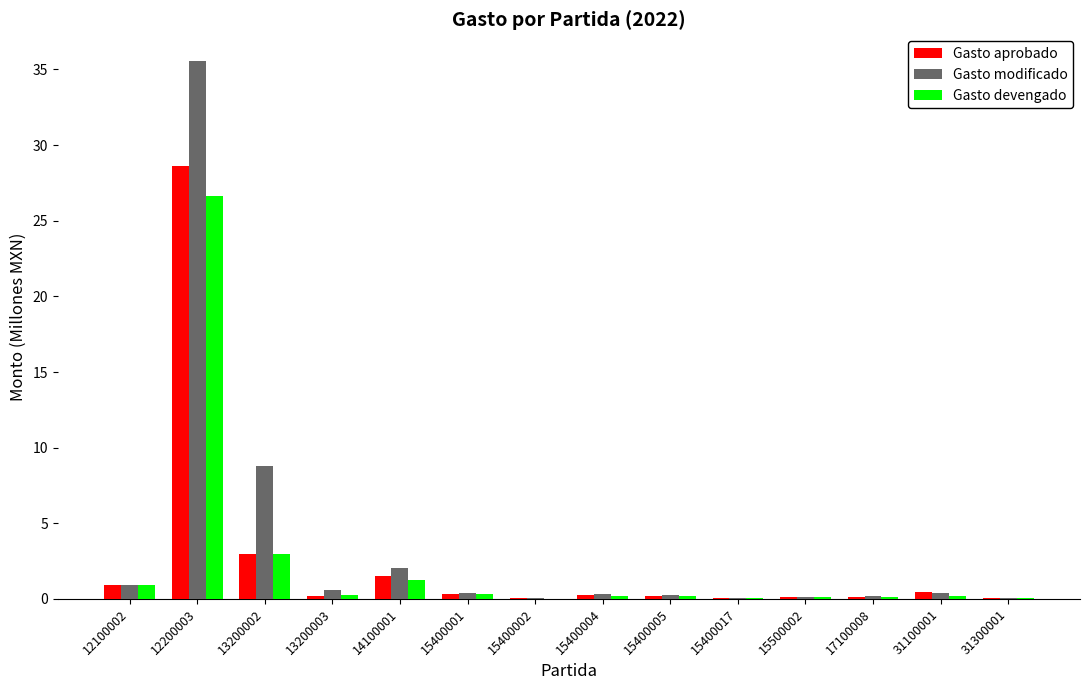

Count the number of categories in the chart.

14